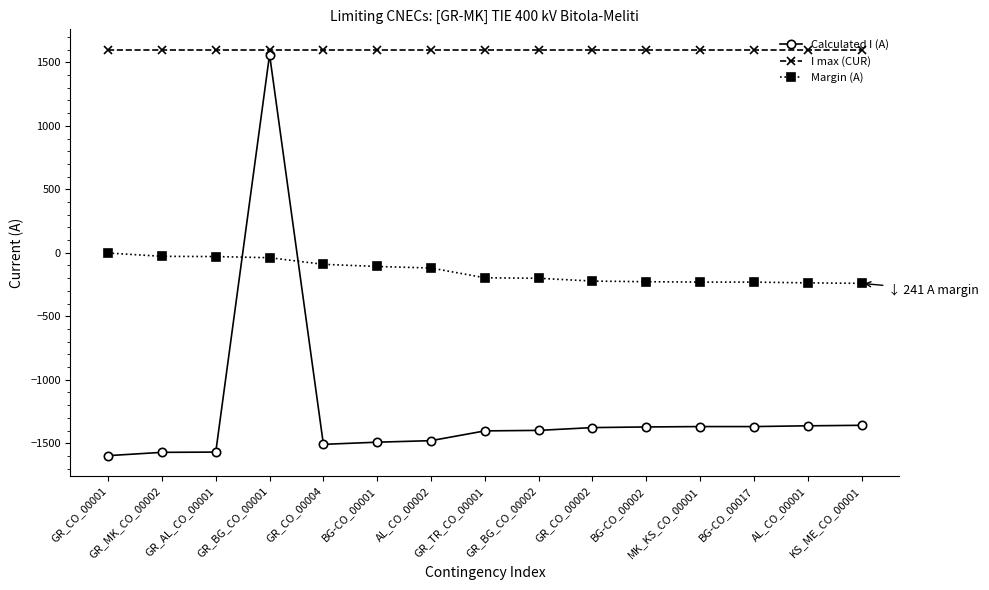

Does the chart display data point markers on the line(s)?

Yes